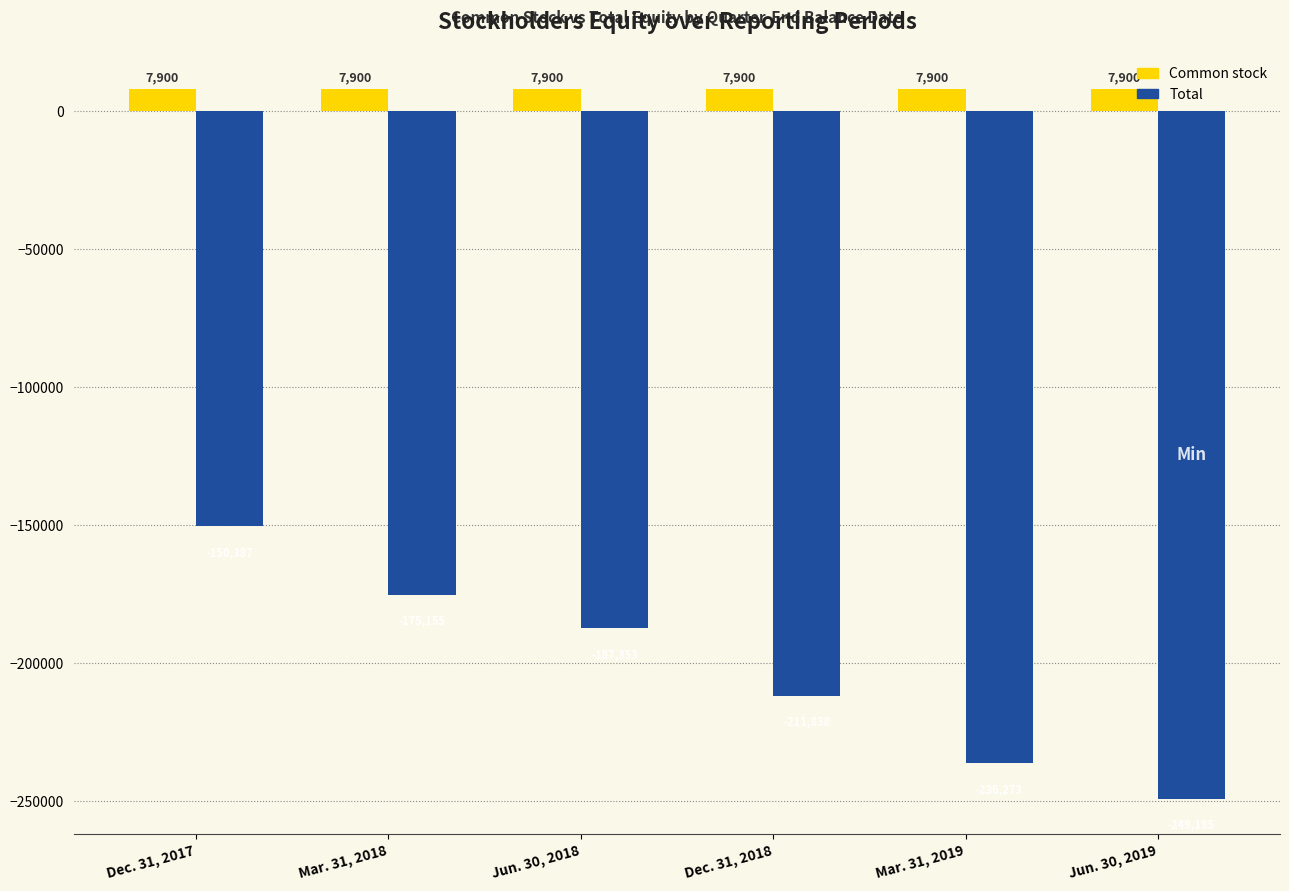

Reading left to right, what are all the values shown in this chart?

Common stock: Dec. 31, 2017=7900	Mar. 31, 2018=7900	Jun. 30, 2018=7900	Dec. 31, 2018=7900	Mar. 31, 2019=7900	Jun. 30, 2019=7900
Total: Dec. 31, 2017=-150387	Mar. 31, 2018=-175155	Jun. 30, 2018=-187353	Dec. 31, 2018=-211838	Mar. 31, 2019=-236273	Jun. 30, 2019=-249185